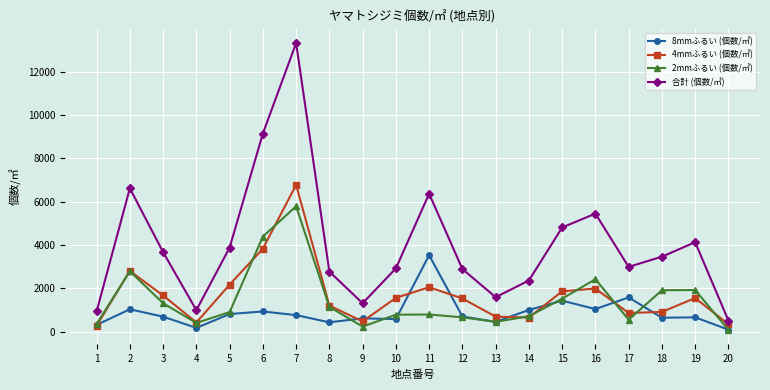

Between 3 and 20, which series saw the biggest shift?

合計 (個数/㎡)